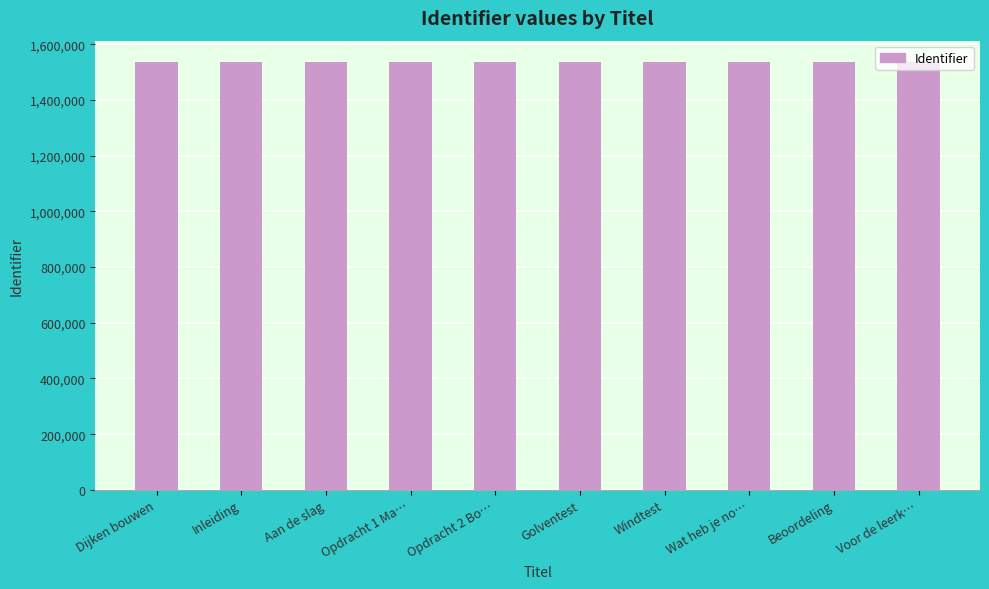

What is the sum of the values at Opdracht 1 Ma… and Aan de slag?

3073148